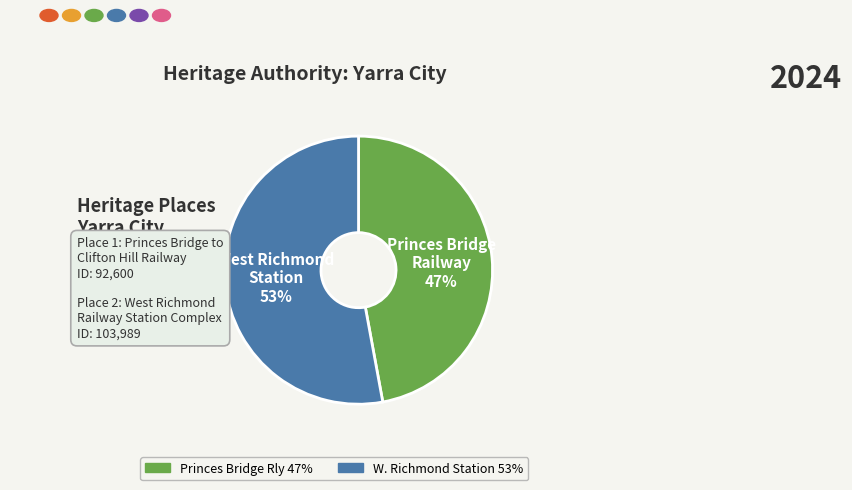

To the nearest percent, what is the difference between the largest and smallest slice percentages?

6%